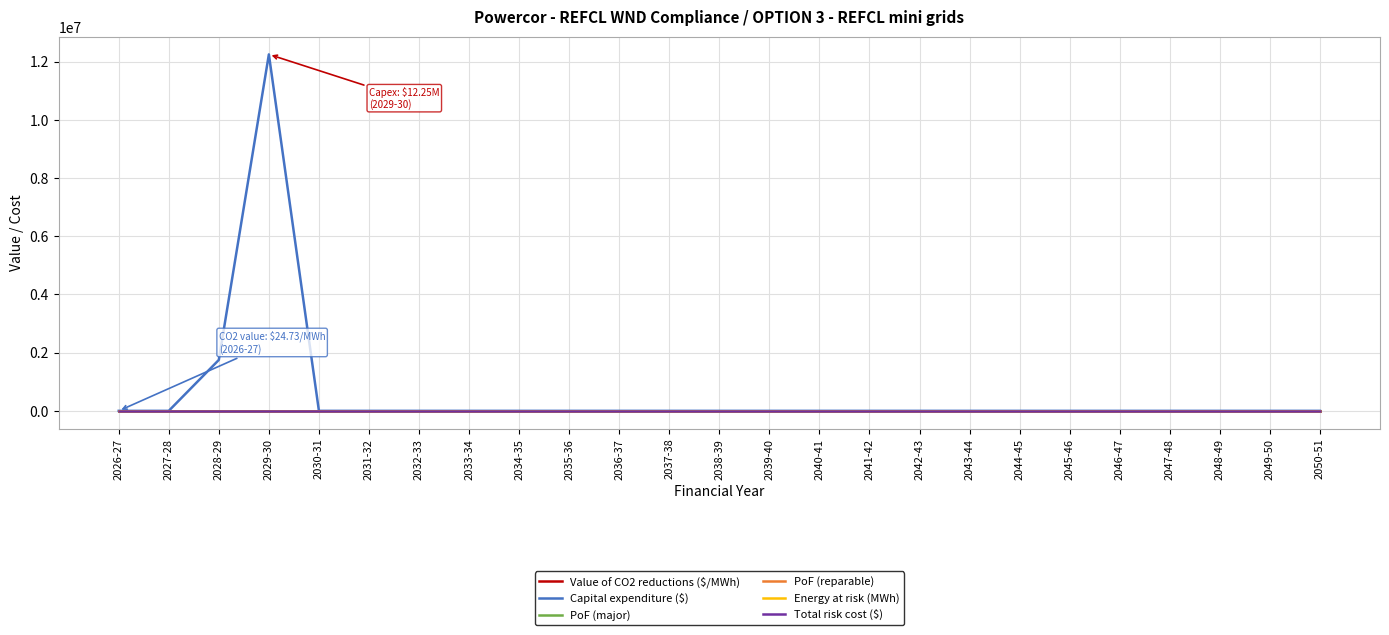

Does the chart display data point markers on the line(s)?

No